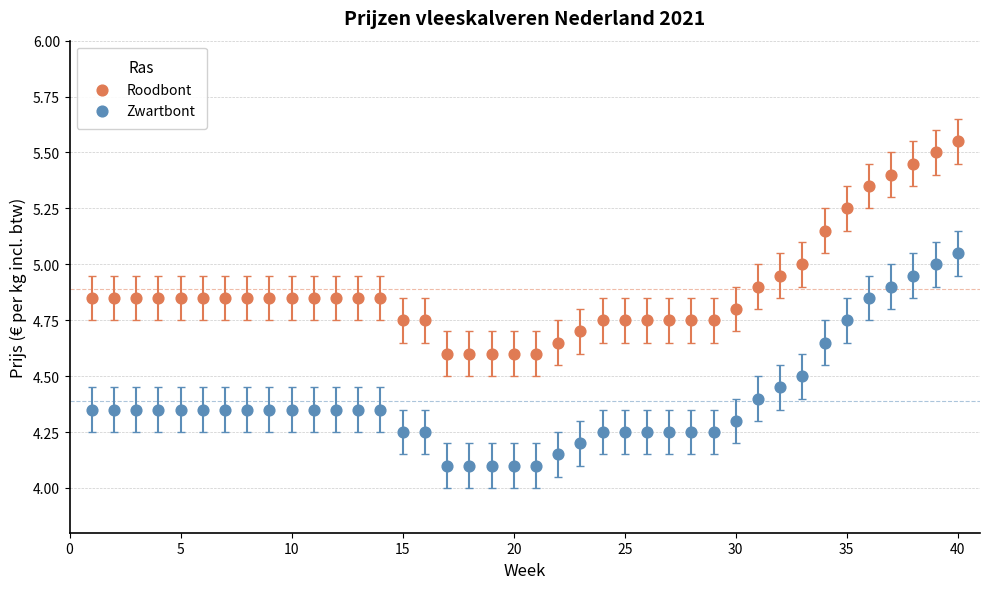

What are all the series names shown in the legend?

Roodbont, Zwartbont